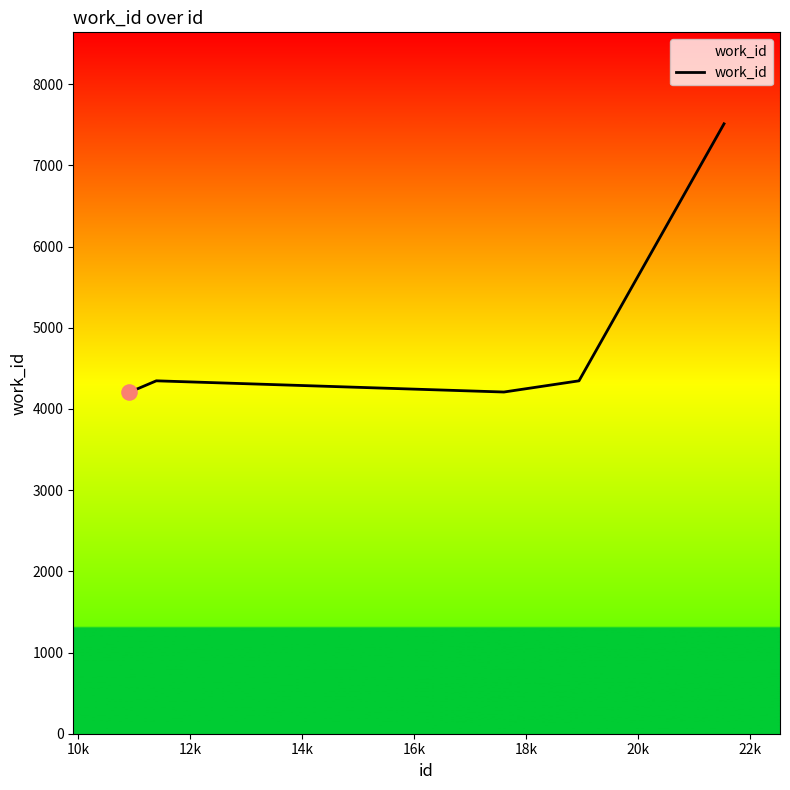

What is the difference between the maximum and minimum values?

3303